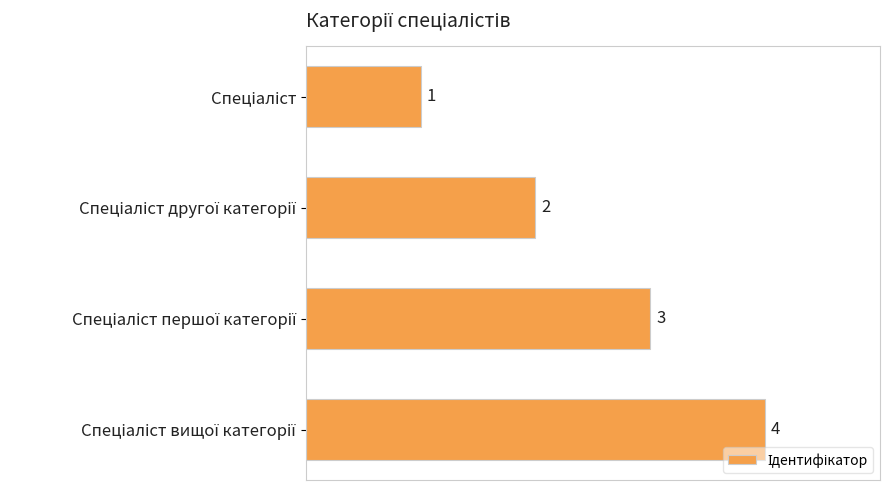

Are the bars grouped side by side (vs. stacked)?

No